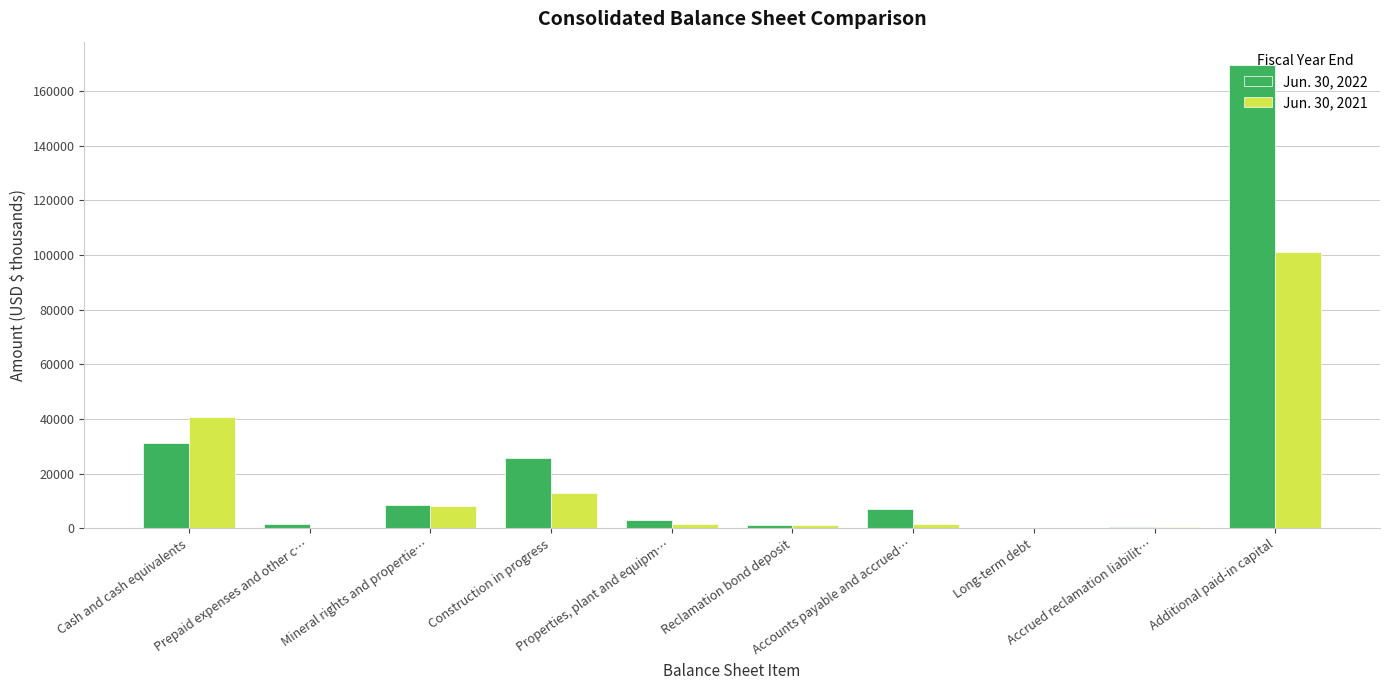

Which series has the largest total across all categories?

Jun. 30, 2022